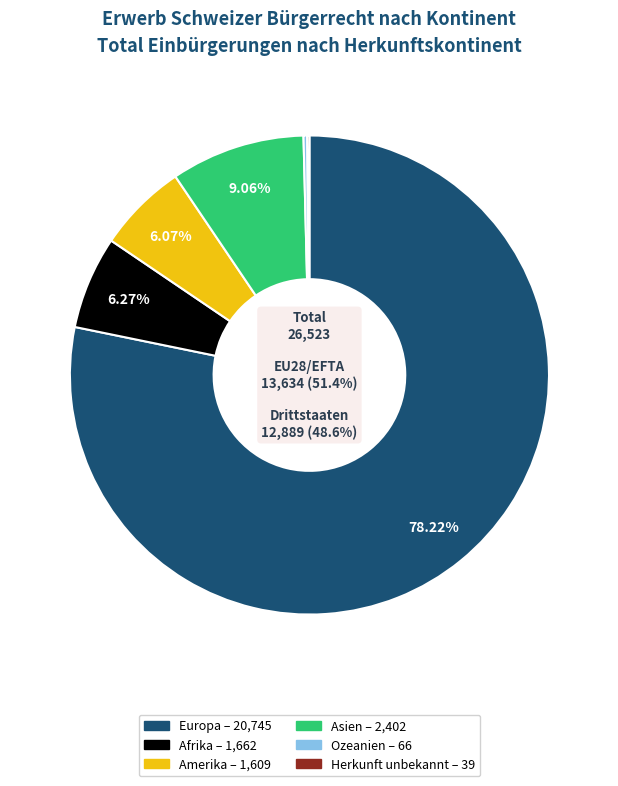

Do Herkunft unbekannt and Amerika together represent more than half of the pie?

No